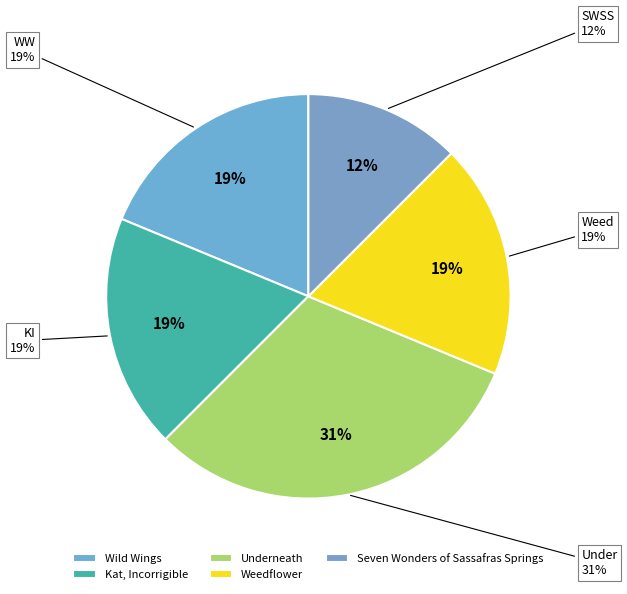

Count the number of slices in the pie.

5